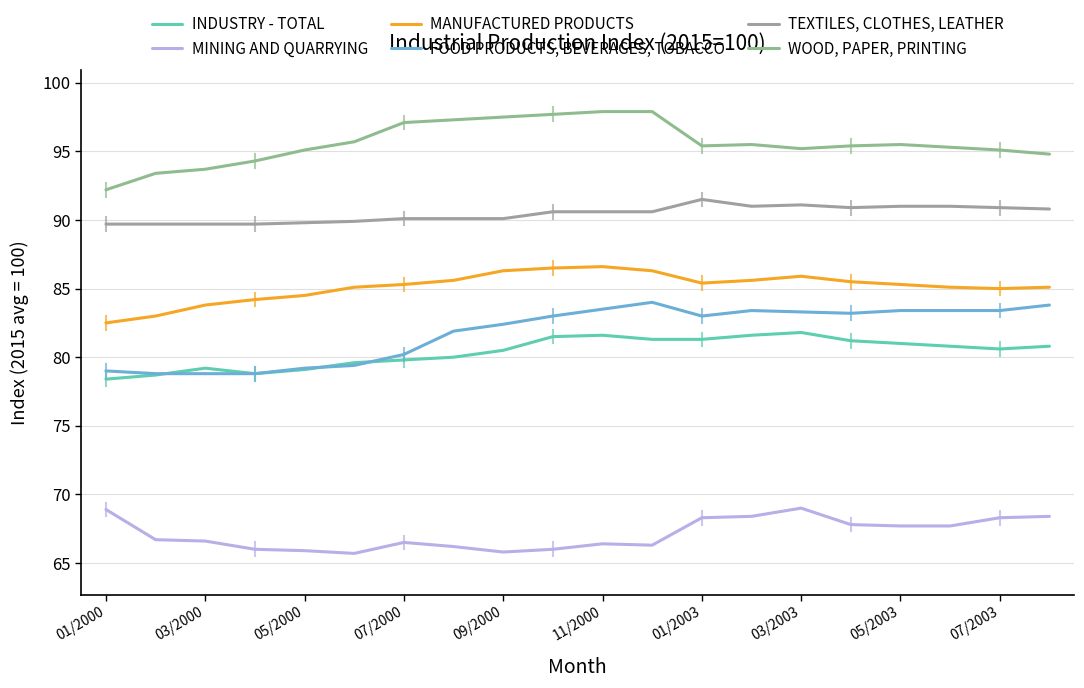

What is the sum of all FOOD PRODUCTS, BEVERAGES, TOBACCO values?

1635.9